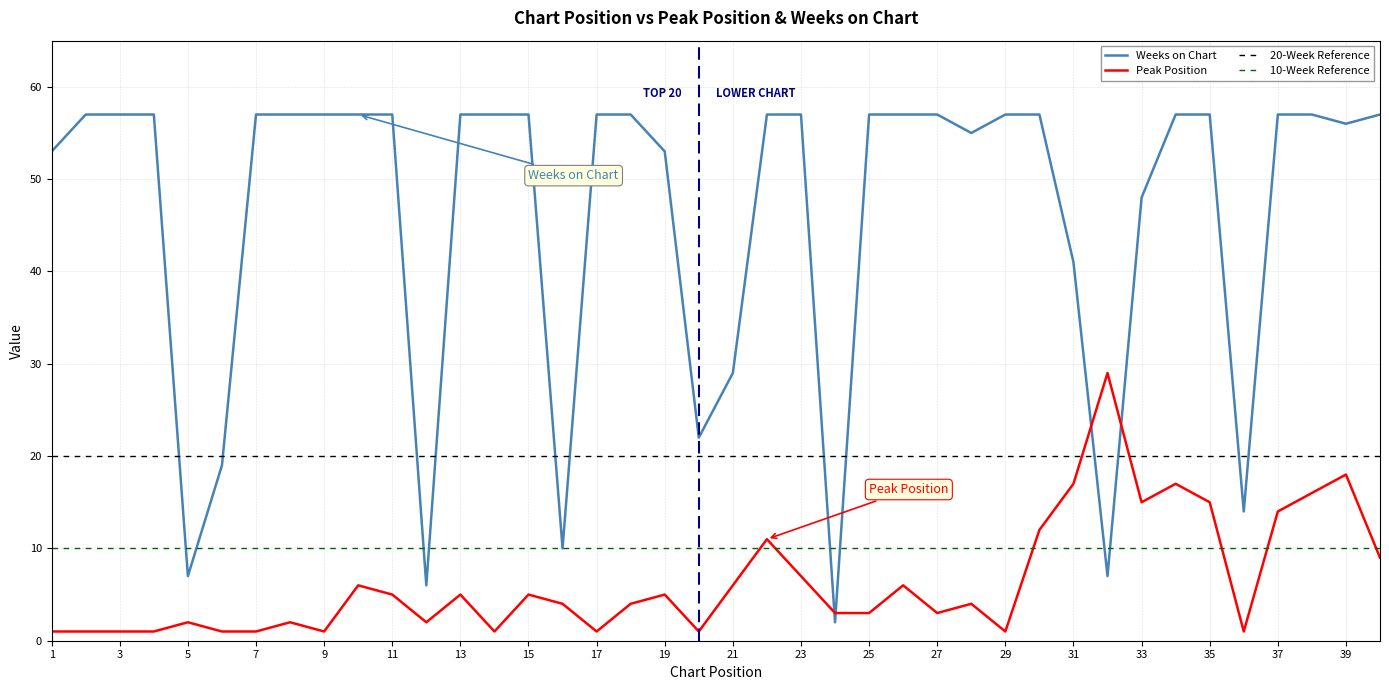

Reading left to right, what are all the values shown in this chart?

Peak Position: 1	1	1	1	2	1	1	2	1	6	5	2	5	1	5	4	1	4	5	1	6	11	7	3	3	6	3	4	1	12	17	29	15	17	15	1	14	16	18	9
Weeks on Chart: 53	57	57	57	7	19	57	57	57	57	57	6	57	57	57	10	57	57	53	22	29	57	57	2	57	57	57	55	57	57	41	7	48	57	57	14	57	57	56	57